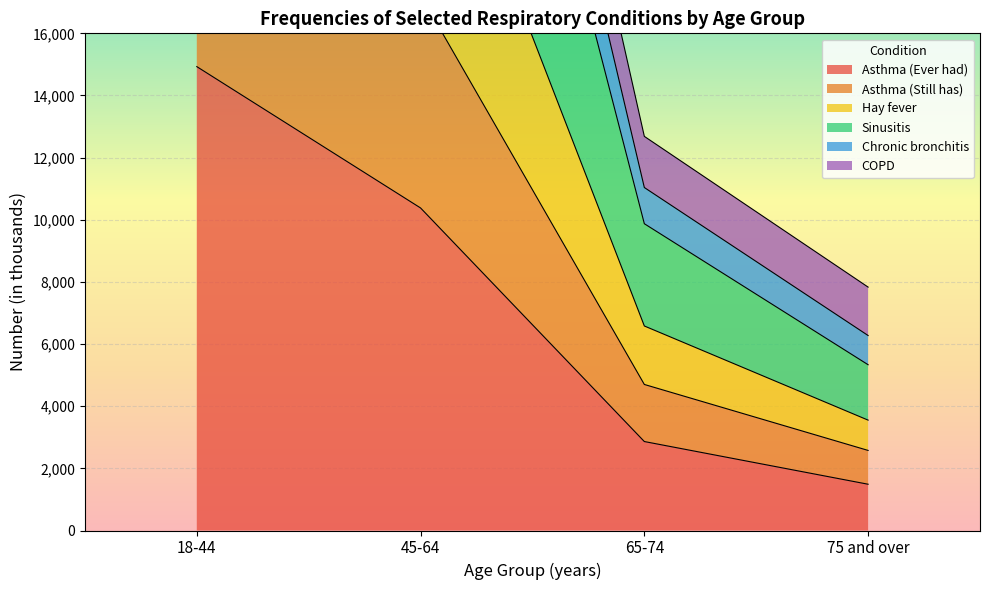

Count the number of categories in the chart.

4